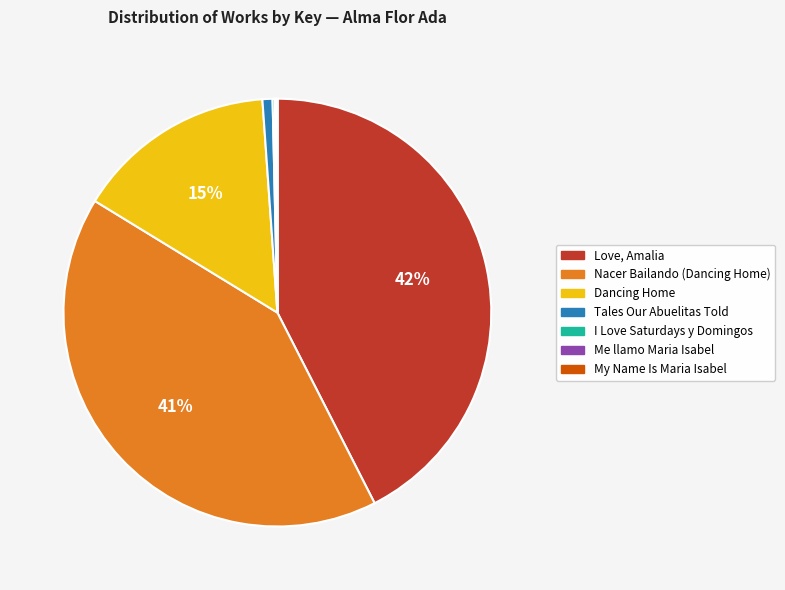

To the nearest percent, what is the average slice percentage?

14%